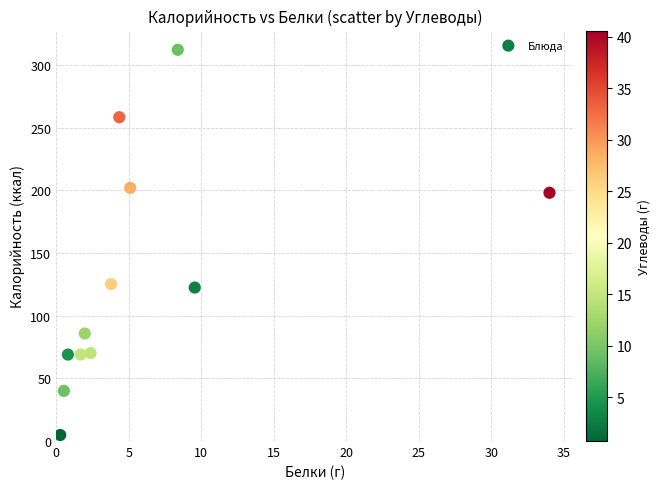

What is the average X value?

6.1